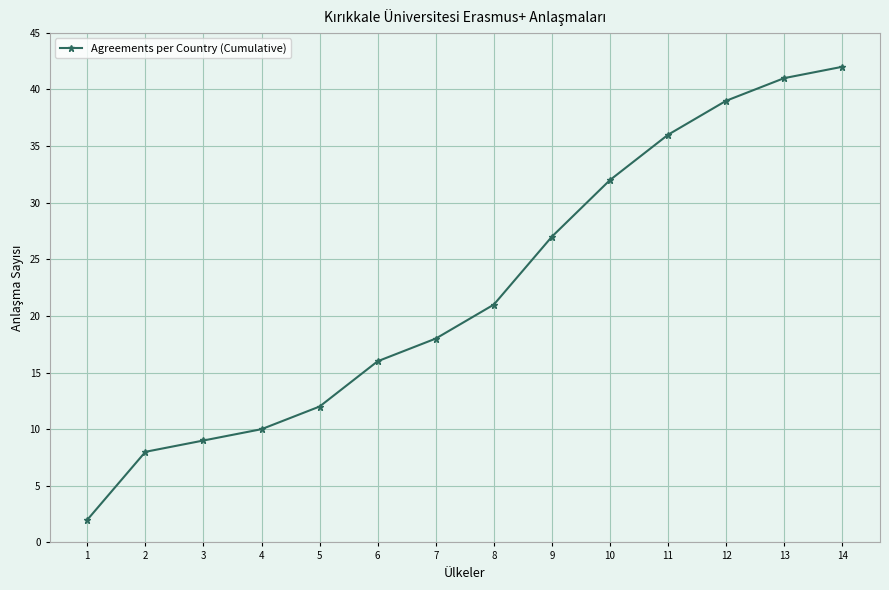

What is the approximate value at 8, to the nearest 5?

20